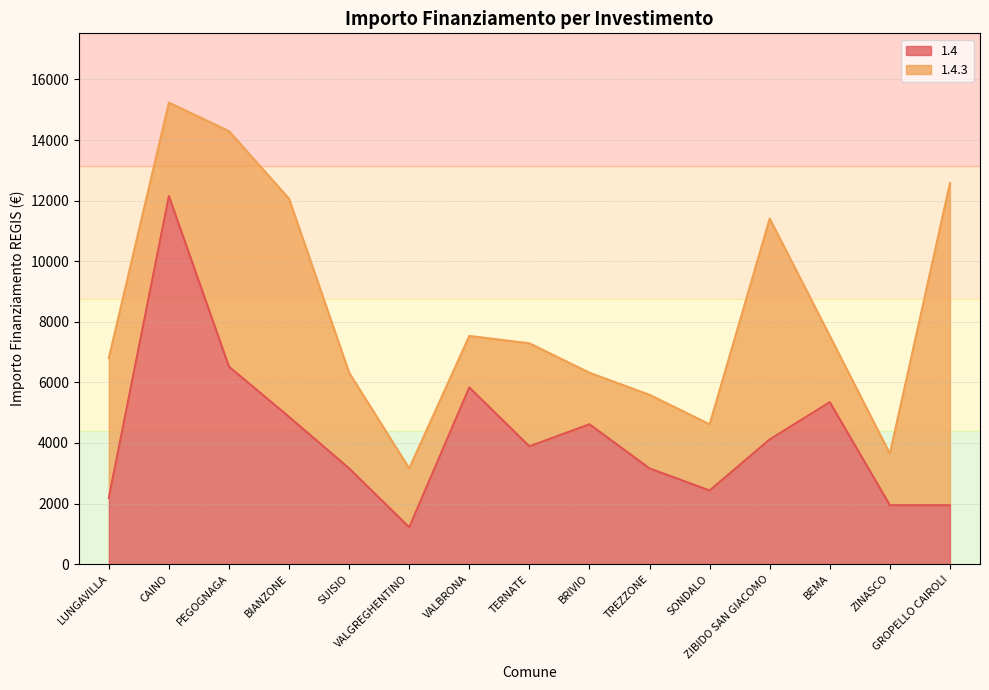

Where is the first local maximum?

CAINO